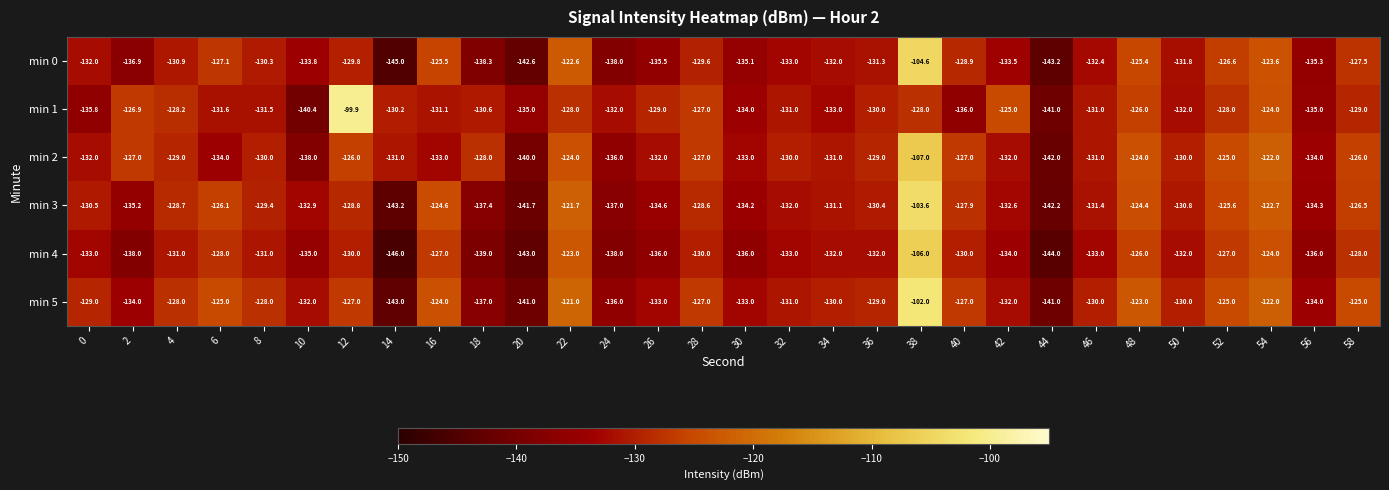

Which category has the lowest value across all series?

14